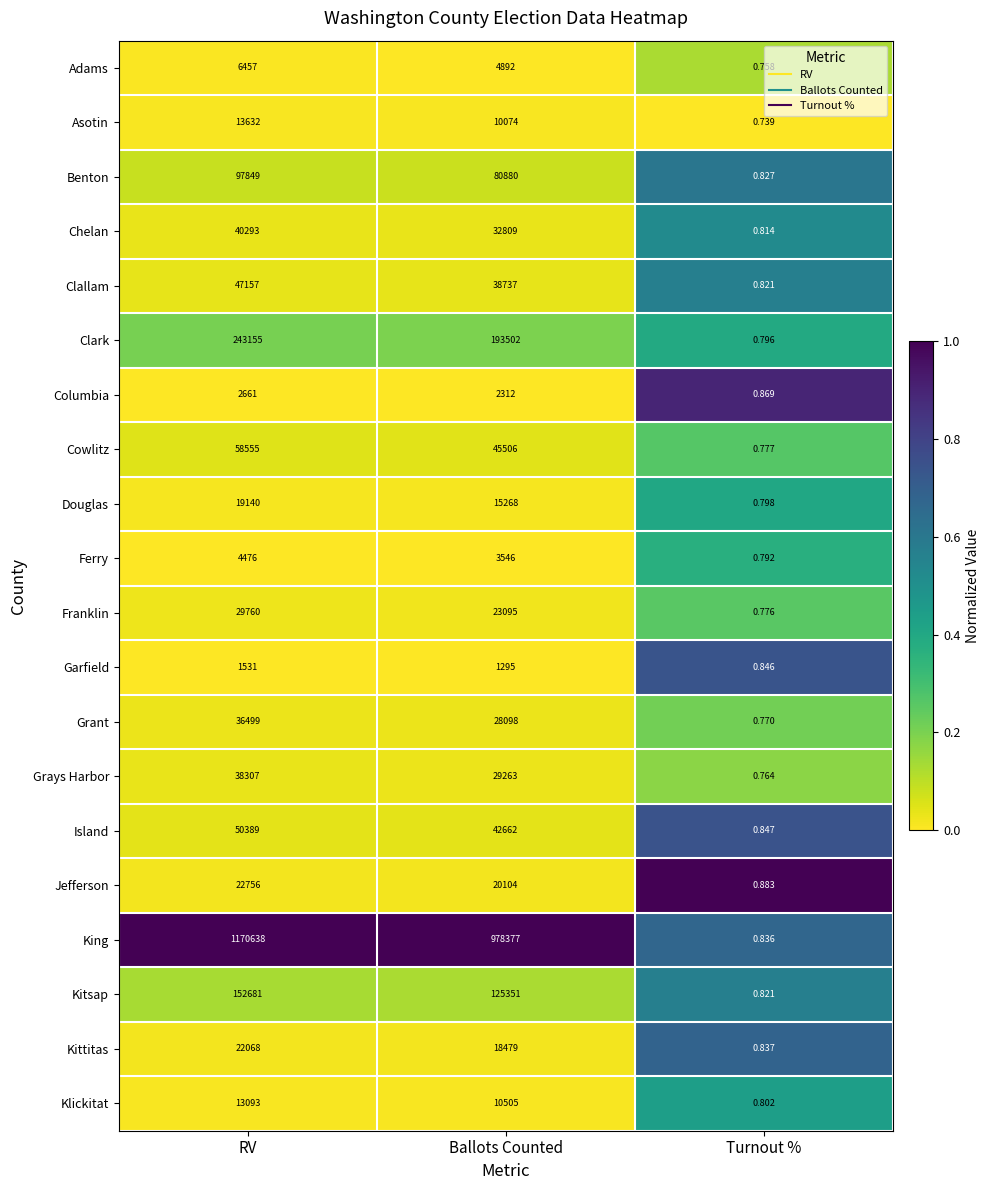

Between RV and Turnout %, which series saw the biggest shift?

King